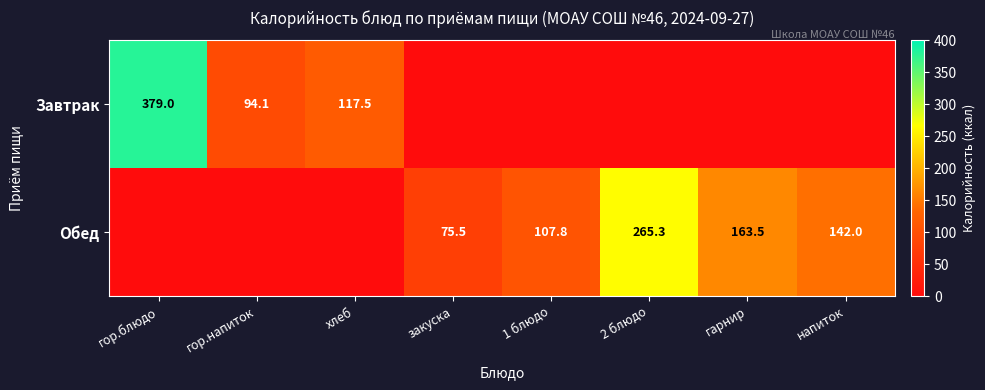

Is the value of Обед at 2 блюдо greater than the value of Завтрак at хлеб?

Yes